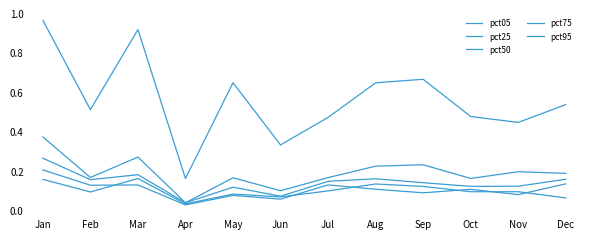

At Aug, list the series in order from largest to smallest.

pct95, pct75, pct50, pct05, pct25